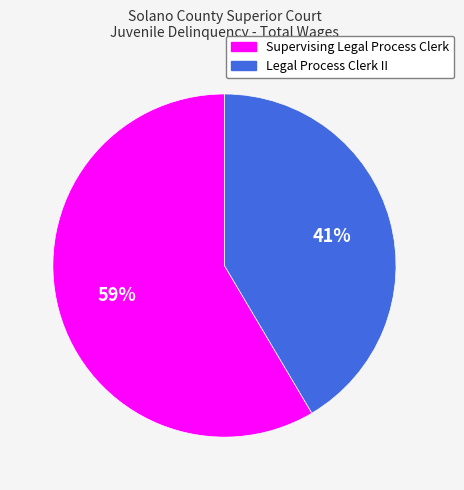

Rank the categories by value from lowest to highest.

Legal Process Clerk II, Supervising Legal Process Clerk